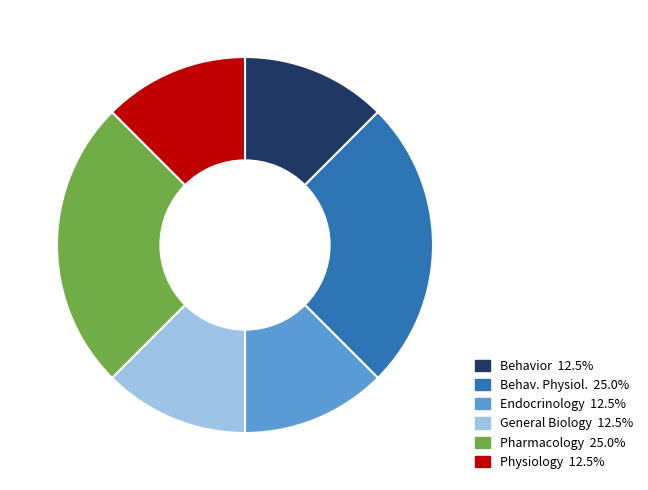

Is there a majority slice in this chart?

No